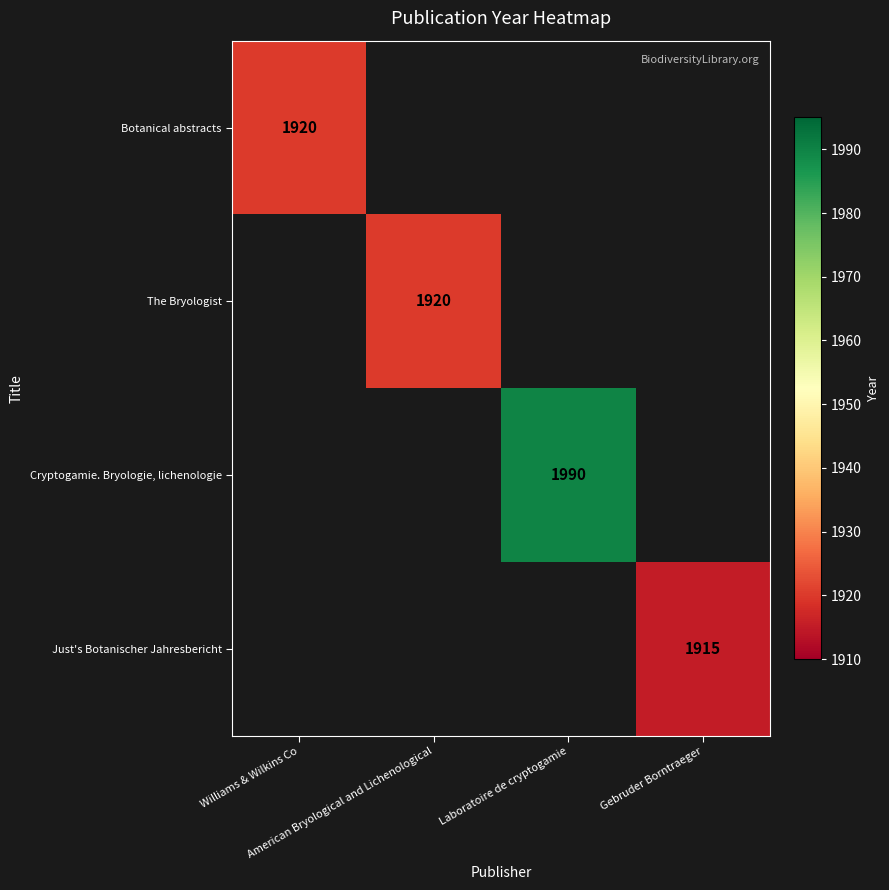

At which category does the chart reach its peak across all series?

Laboratoire de cryptogamie